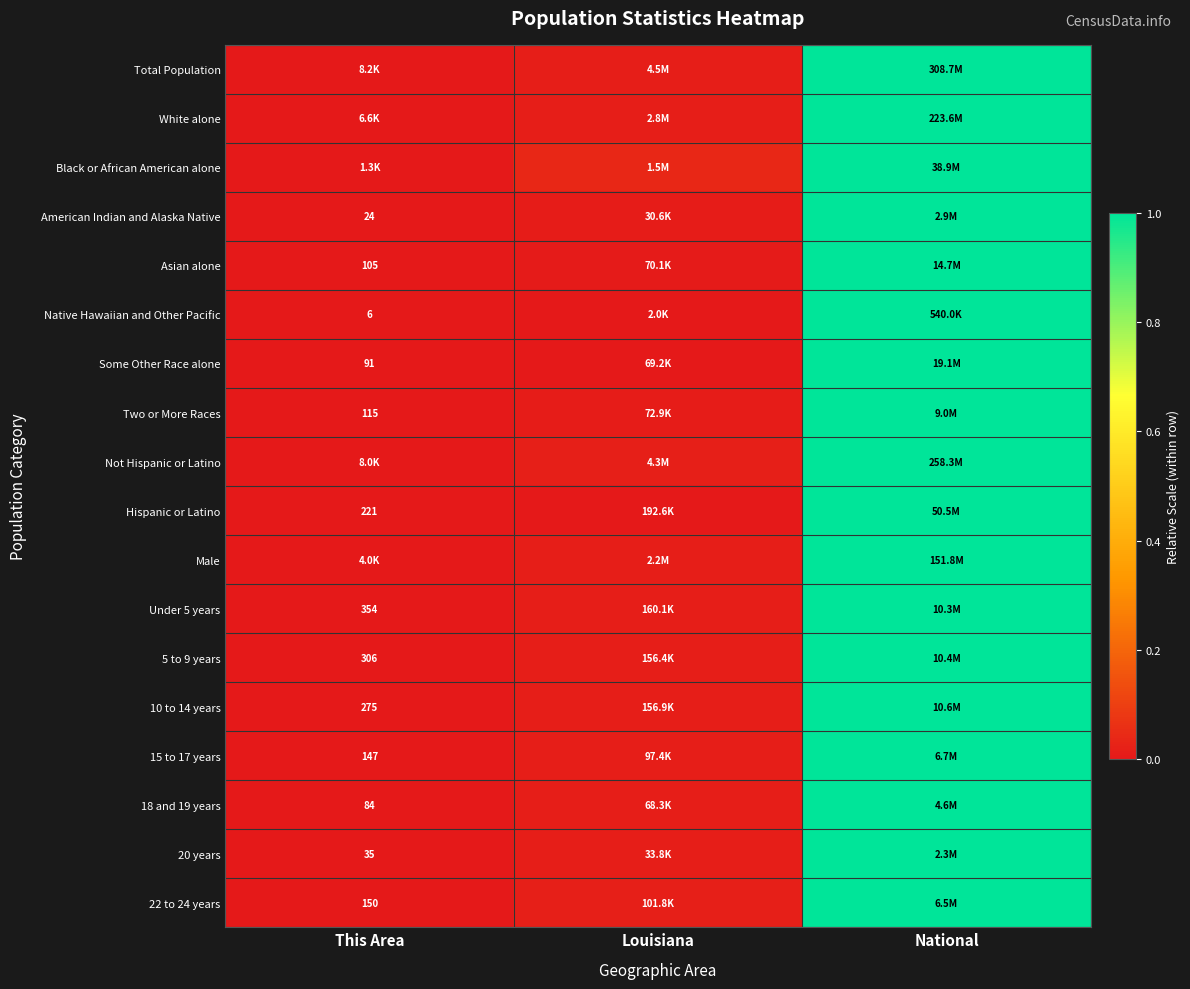

Which series has the widest spread of values?

Total Population